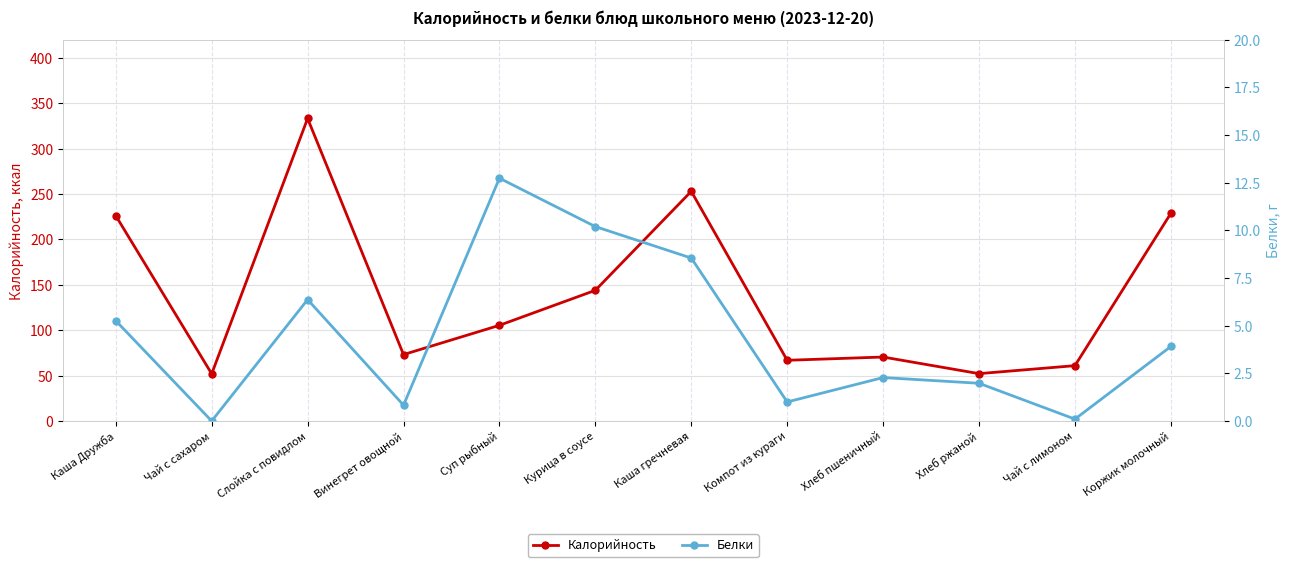

Reading right to left, list all the values displayed in this chart.

Калорийность: 228.8	61.0	52.2	70.5	66.9	253.1	144.0	105.4	73.2	333.3	52.0	226.2
Белки: 3.9	0.1	2.0	2.3	1.0	8.6	10.2	12.7	0.8	6.4	0.0	5.3